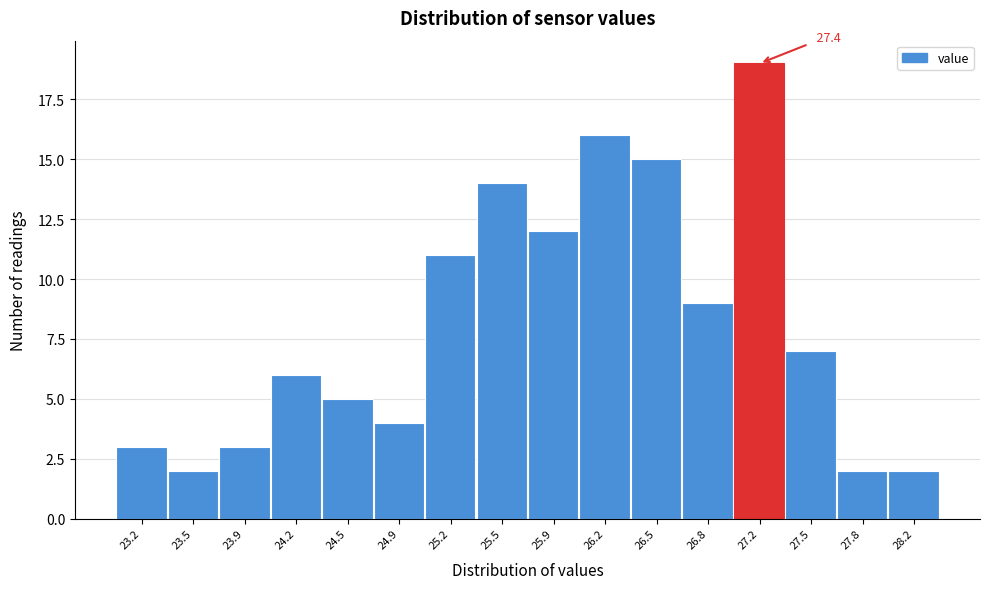

Reading left to right, list all the values displayed in this chart.

3	2	3	6	5	4	11	14	12	16	15	9	19	7	2	2